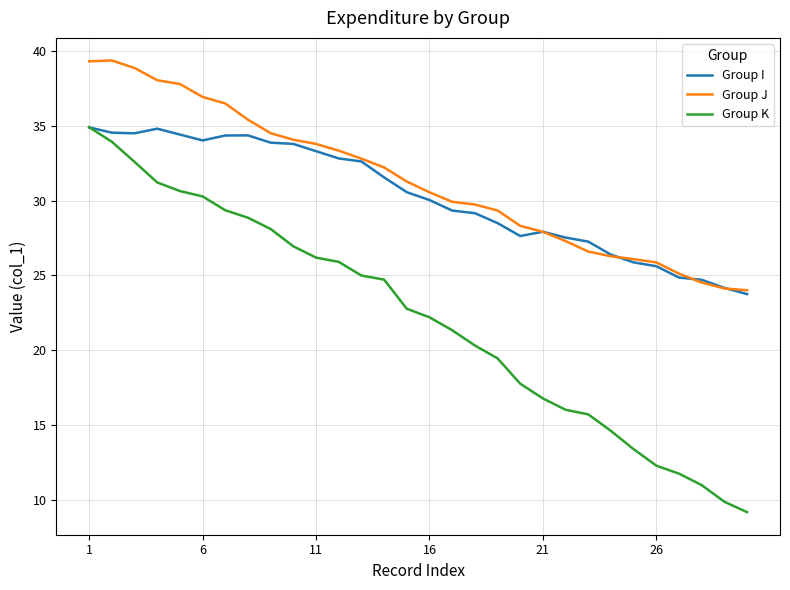

True or false: Group K and Group J cross at least once.

False